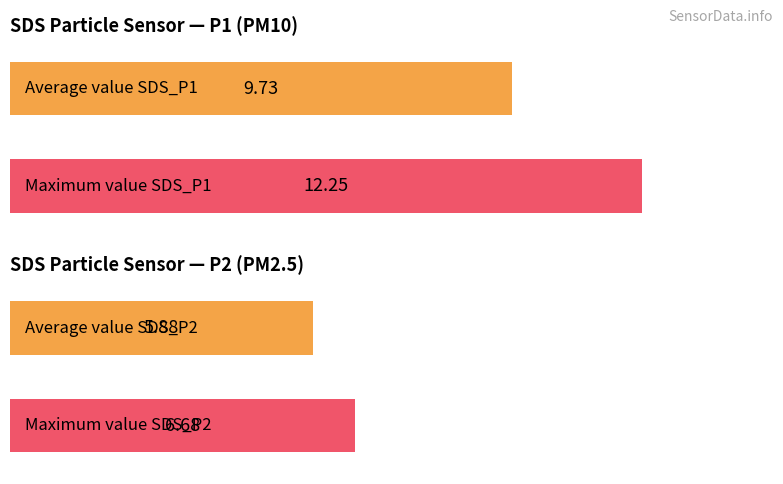

What is the minimum value for SDS_P2?

4.4